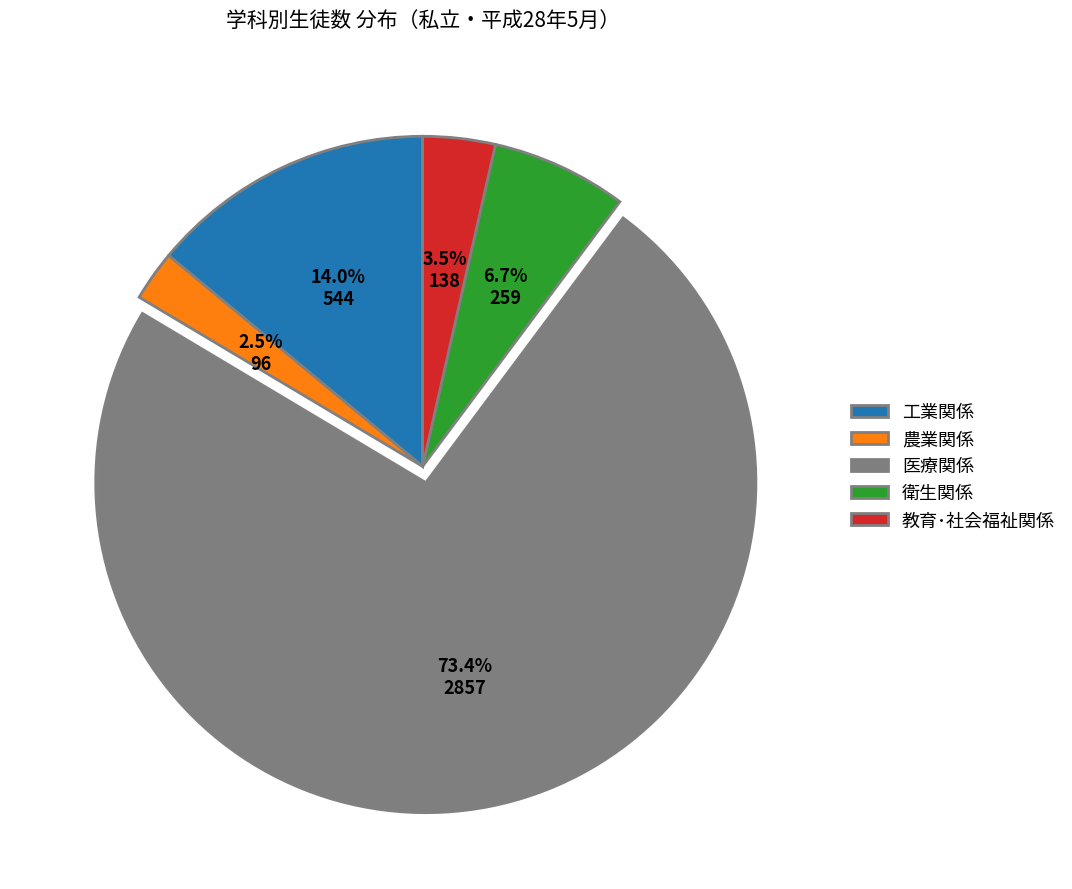

Is there a majority slice in this chart?

Yes